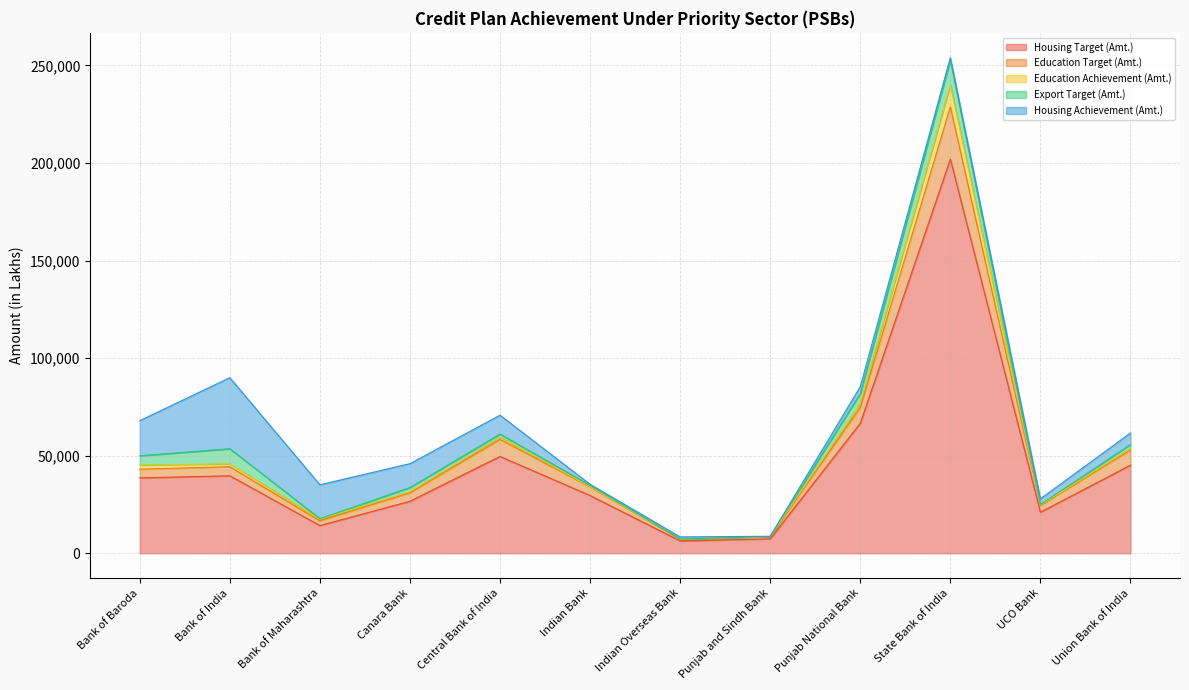

Is the value of Education Target (Amt.) at Punjab and Sindh Bank greater than the value of Export Target (Amt.) at UCO Bank?

Yes